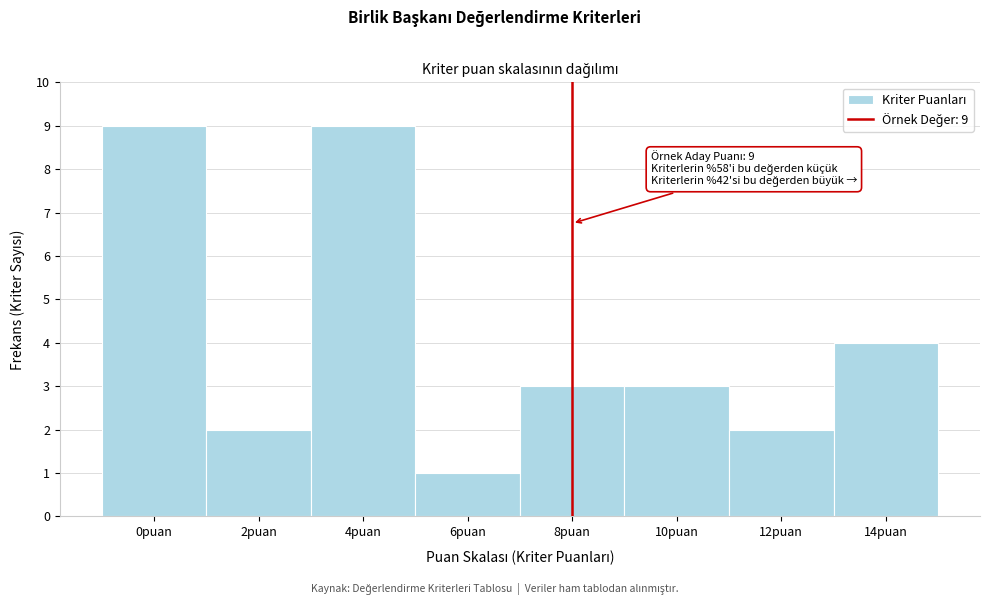

Reading left to right, transcribe all the data shown in this chart.

0puan=9	2puan=2	4puan=9	6puan=1	8puan=3	10puan=3	12puan=2	14puan=4